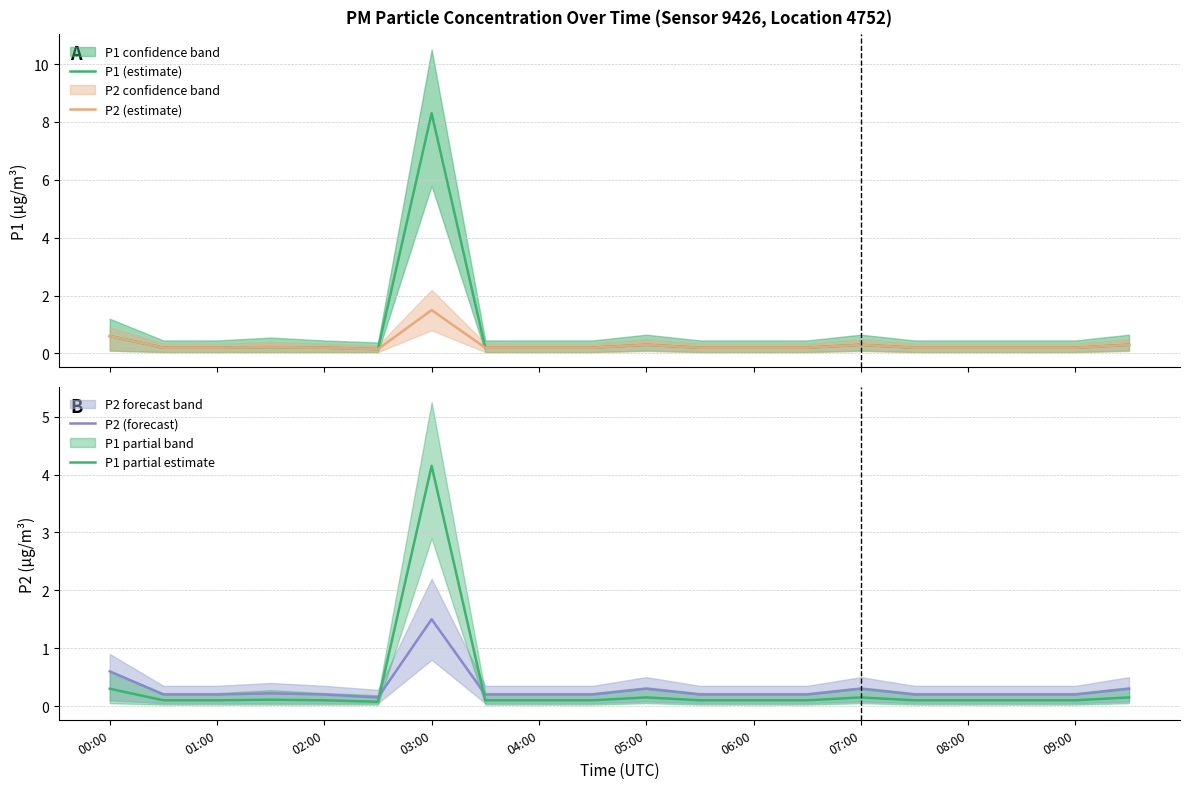

What is the greatest value displayed?

8.3